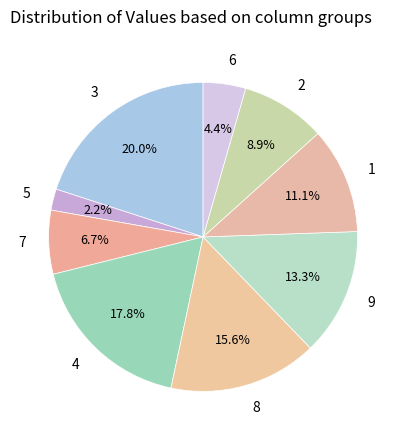

To the nearest percent, what is the combined percentage of 4 and 8?

33%